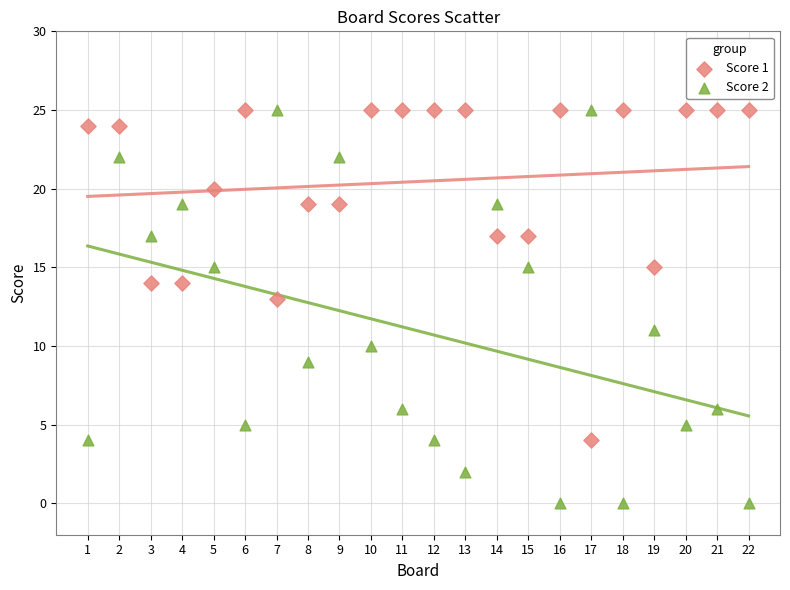

Which series has the widest spread of Y values?

Score 2